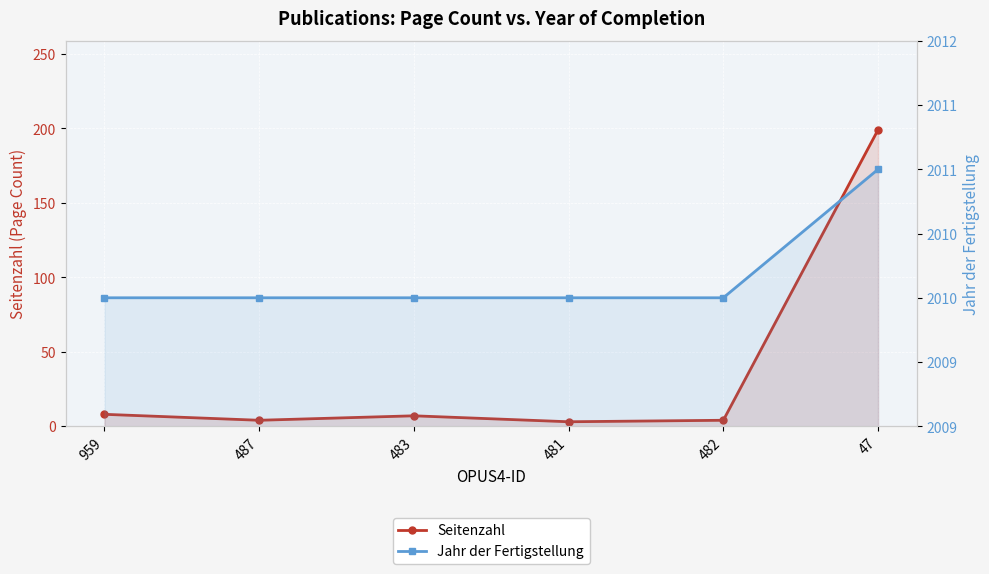

What is the spread (max minus min) of values at 482?

2006